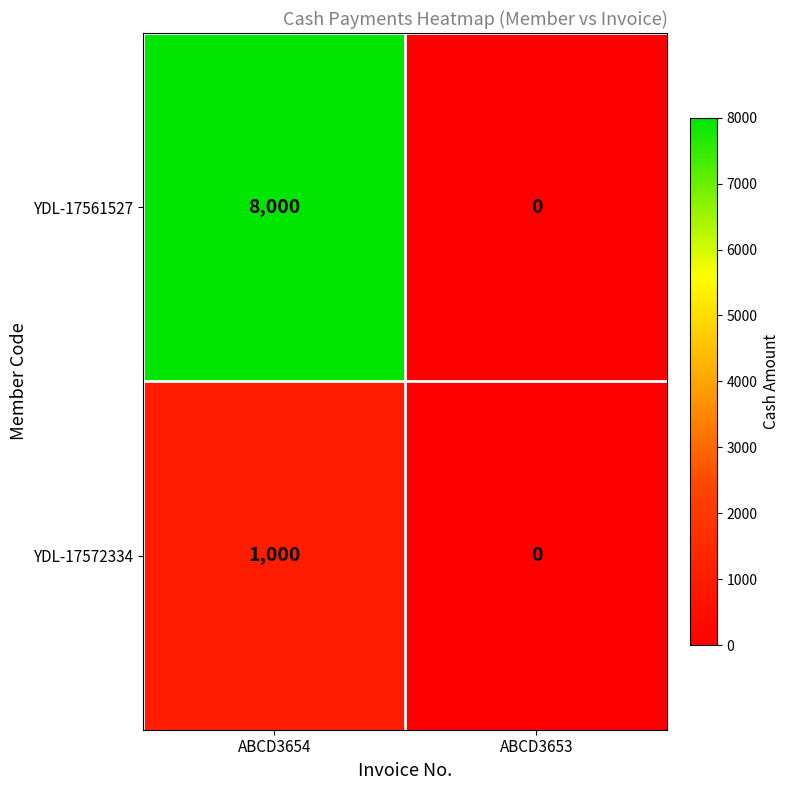

The value of YDL-17572334 at ABCD3653 is -599. True or false?

False